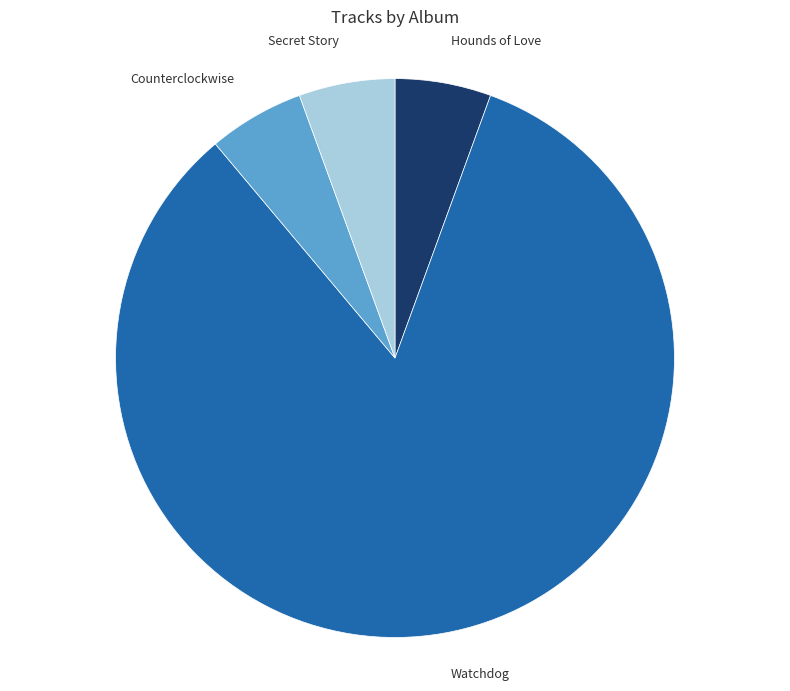

Is there any slice that represents more than half of the pie?

Yes